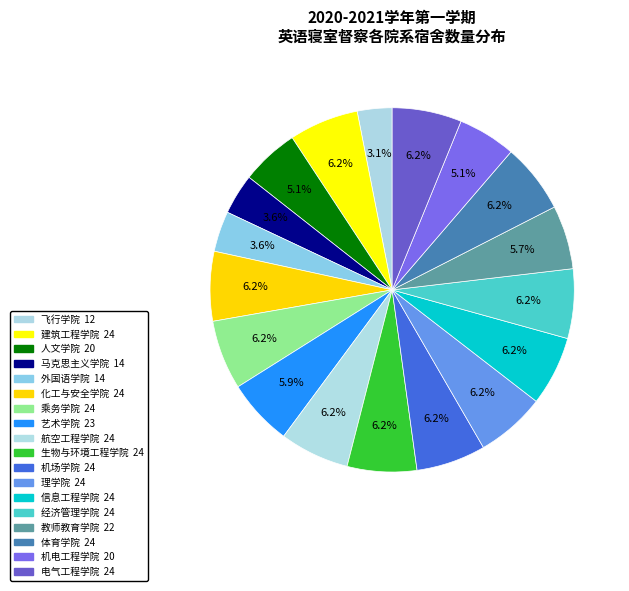

Does 乘务学院 represent more than half of the total?

No